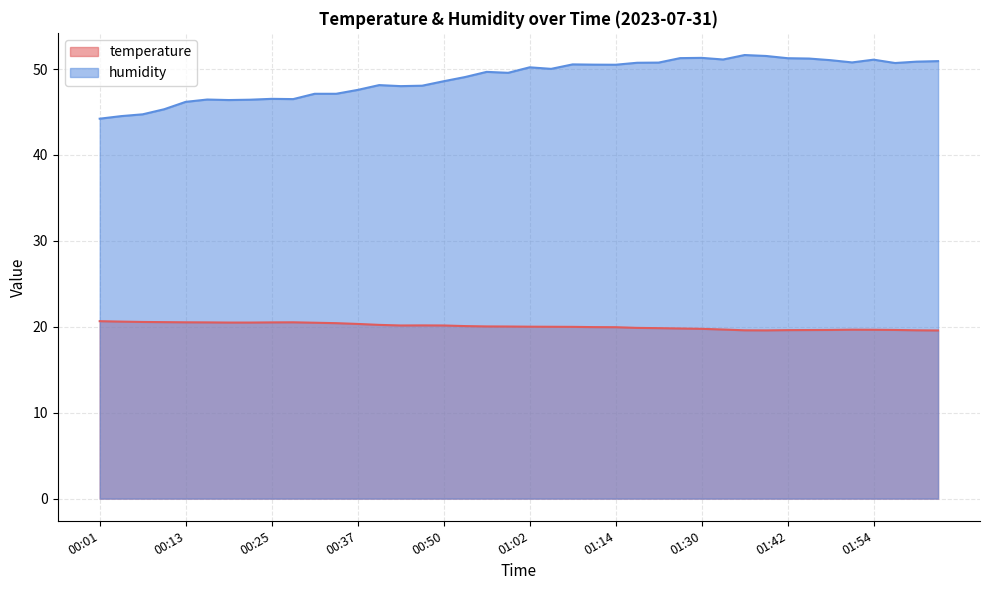

Where does the temperature series first go above 20?

00:01